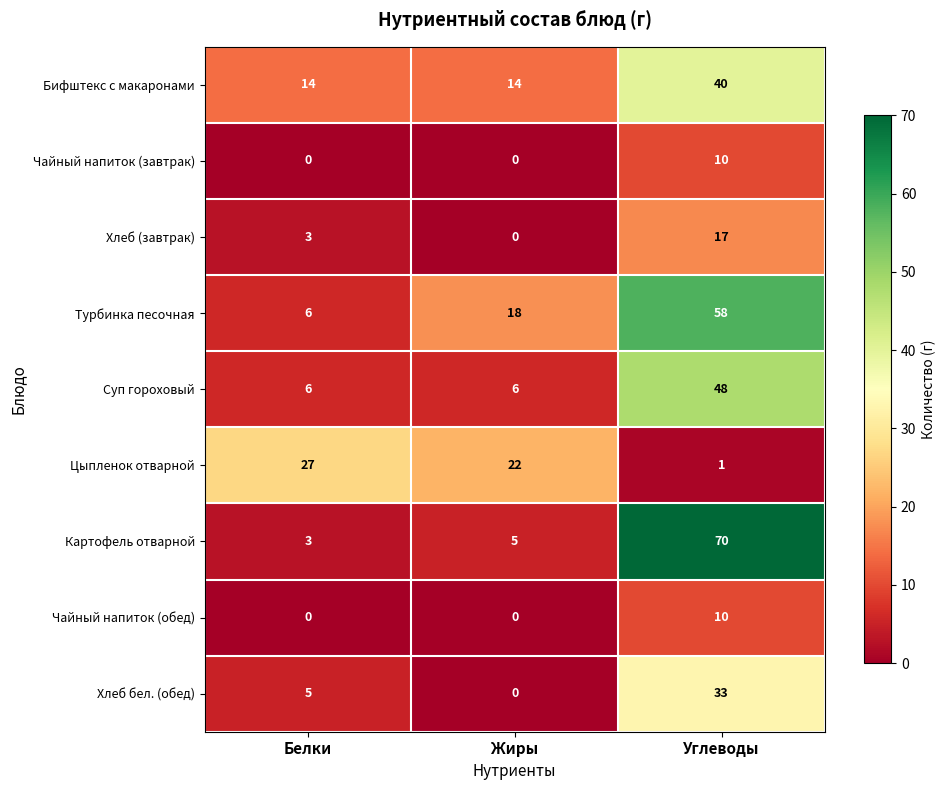

At how many categories does at least one series exceed 30?

1